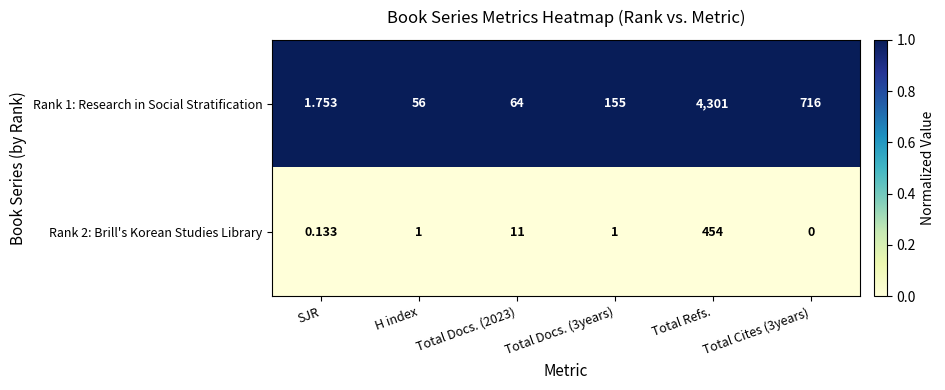

At which category is the sum across all series the highest?

Total Refs.